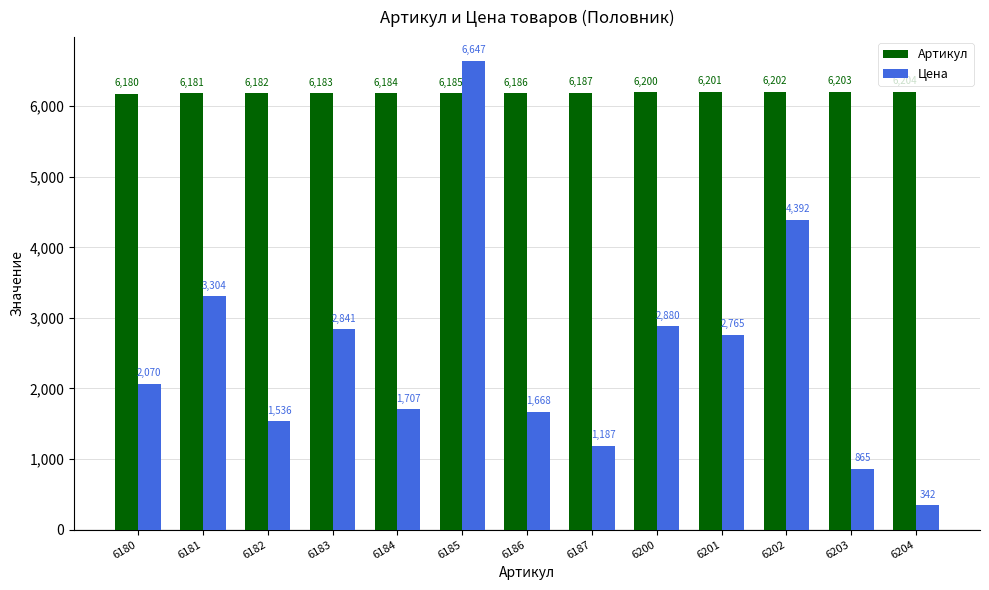

What is the difference between the highest and lowest values at 6184?

4477